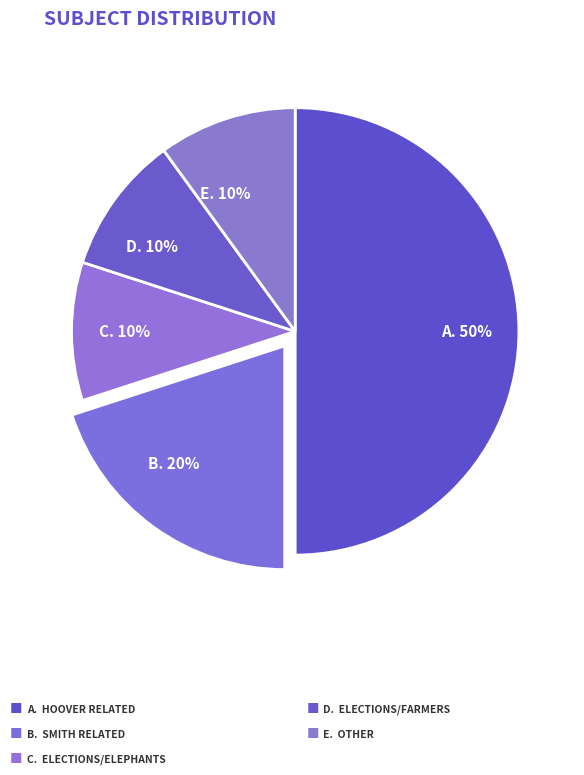

The B. 20% slice represents 20% of the pie. True or false?

True